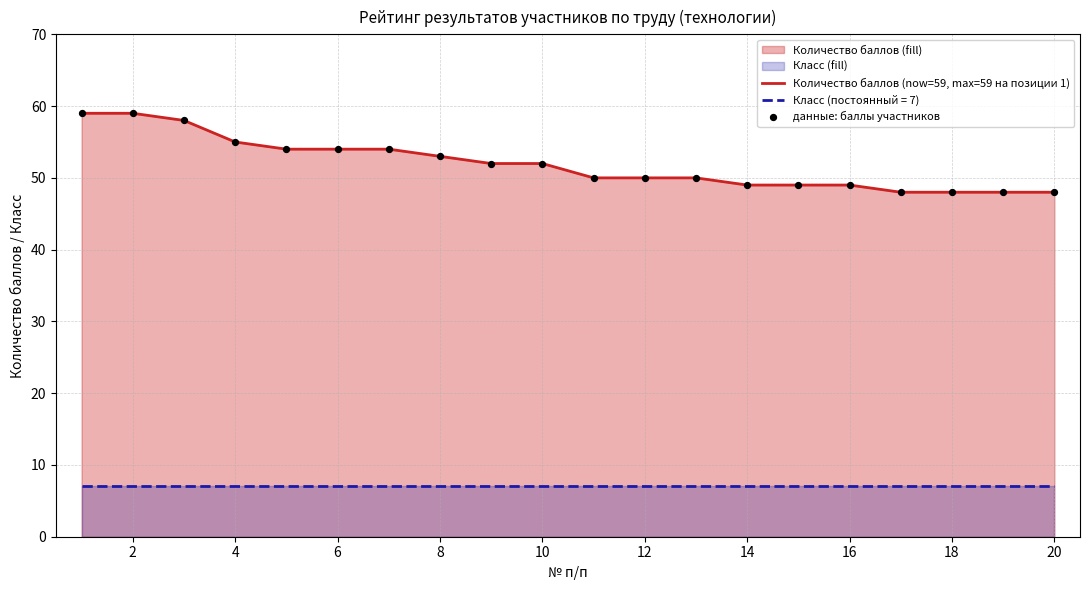

What is the total value across all series at 2?

66